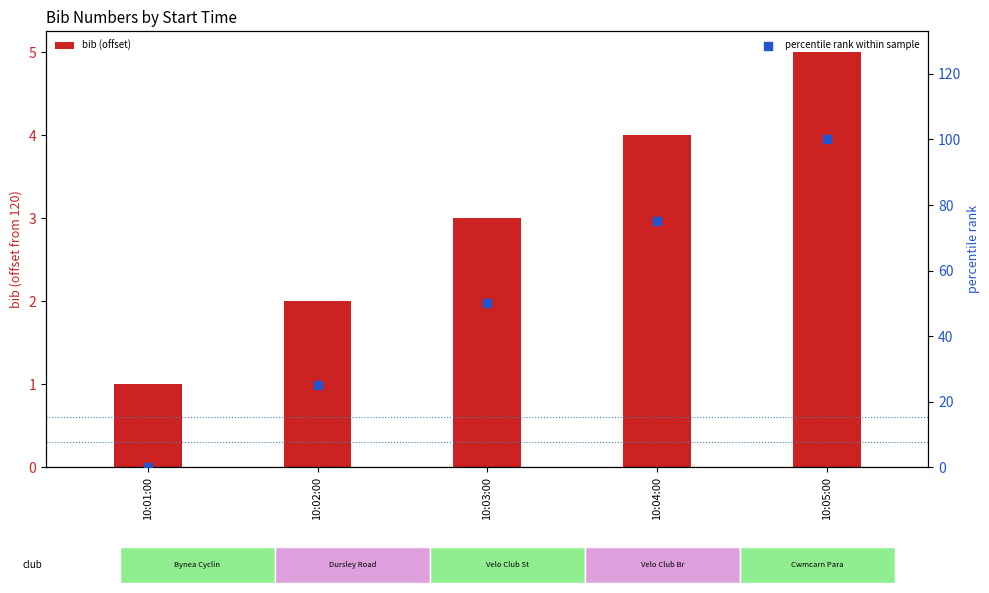

At how many categories does at least one series exceed 35?

3